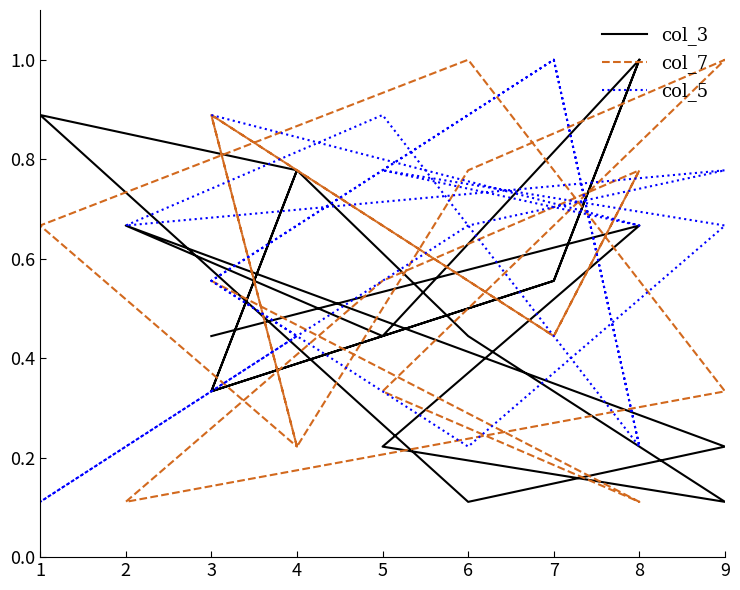

At which label is col_7 closest to 0?

8